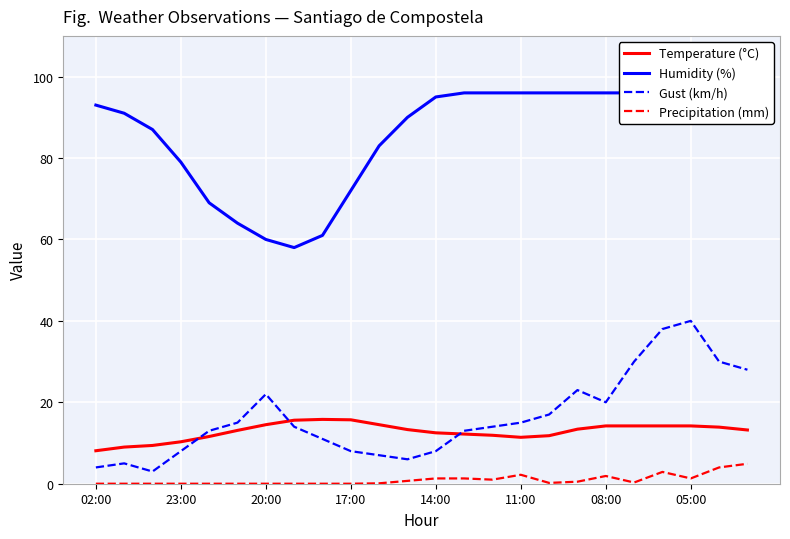

At how many categories does at least one series exceed 28?

24